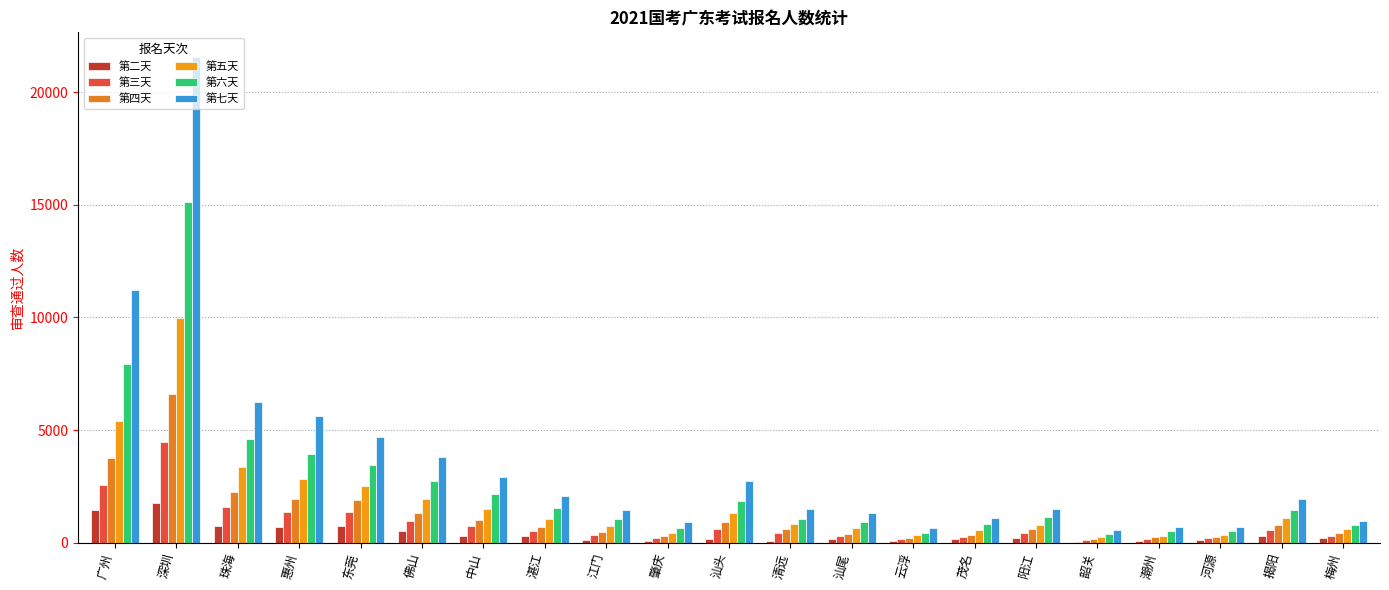

What is the average value of the 第四天 series?

1213